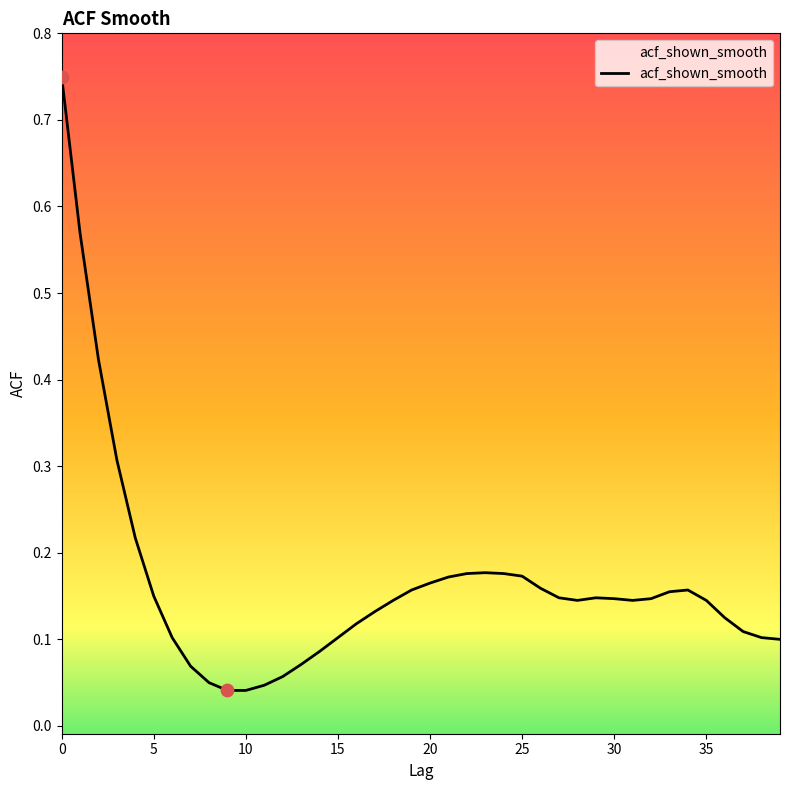

What is the difference between the maximum and minimum values?

0.7